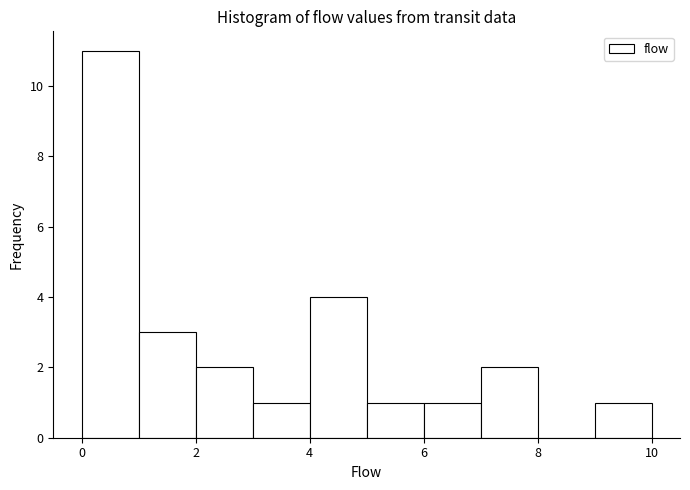

Reading left to right, list every bar in this chart as the range it spans on the x-axis followed by its height. The values are not printed on the chart, so give them approximately, as read against the axis.

0 to 1: 11
1 to 2: 3
2 to 3: 2
3 to 4: 1
4 to 5: 4
5 to 6: 1
6 to 7: 1
7 to 8: 2
8 to 9: 0
9 to 10: 1